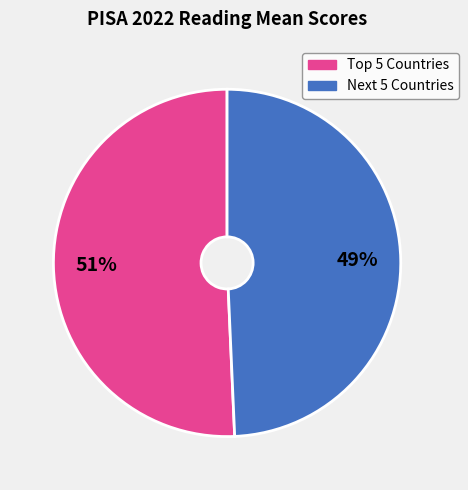

To the nearest percent, what is the average slice percentage?

50%